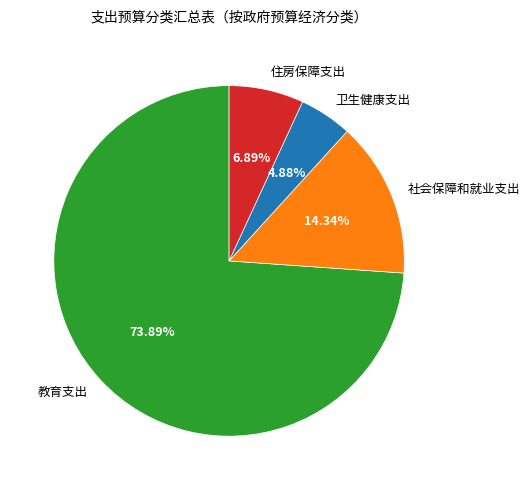

Is there a majority slice in this chart?

Yes